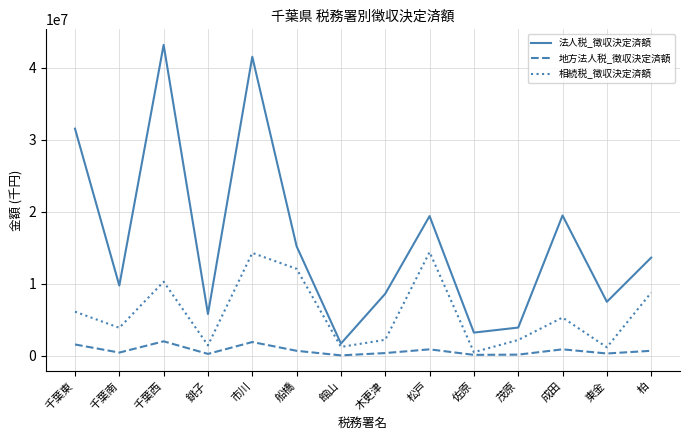

At which label is 法人税_徴収決定済額 closest to 22431233?

成田